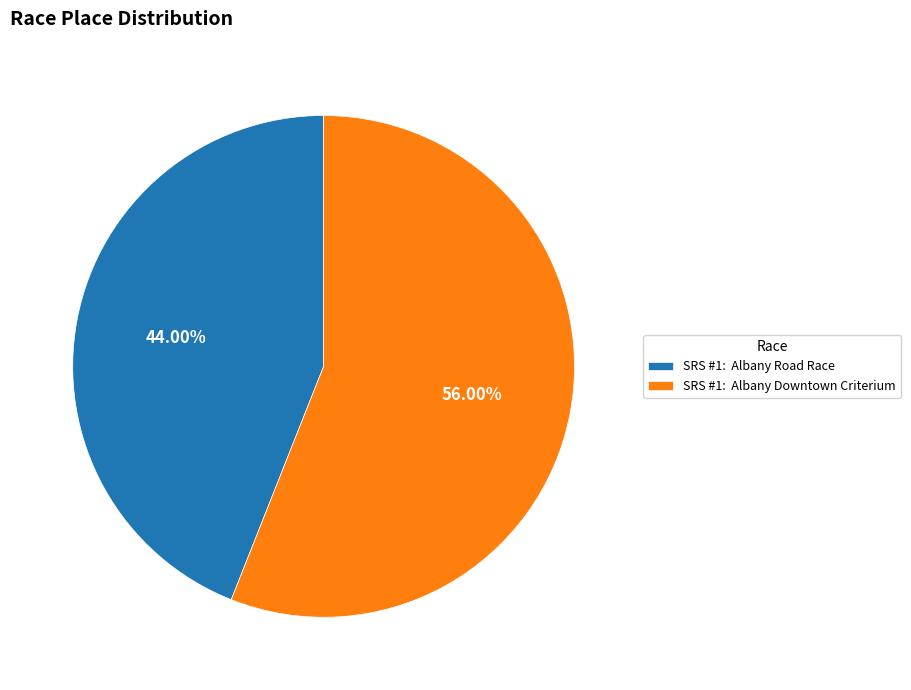

Rank the categories by value from lowest to highest.

SRS #1: Albany Road Race, SRS #1: Albany Downtown Criterium